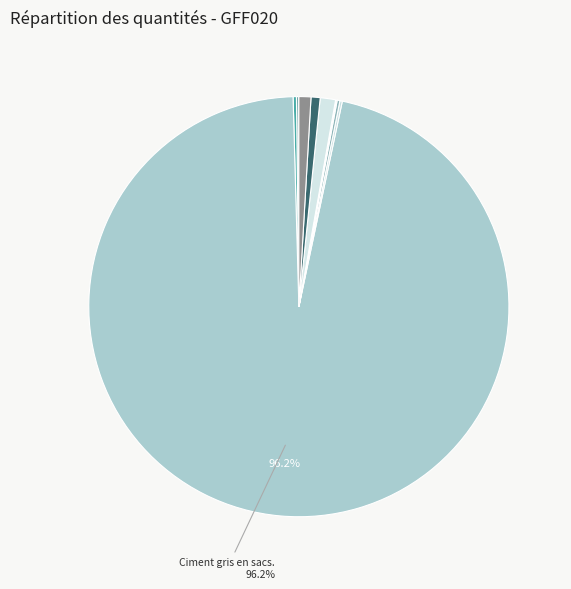

Which slice is the largest?

Ciment gris en sacs.